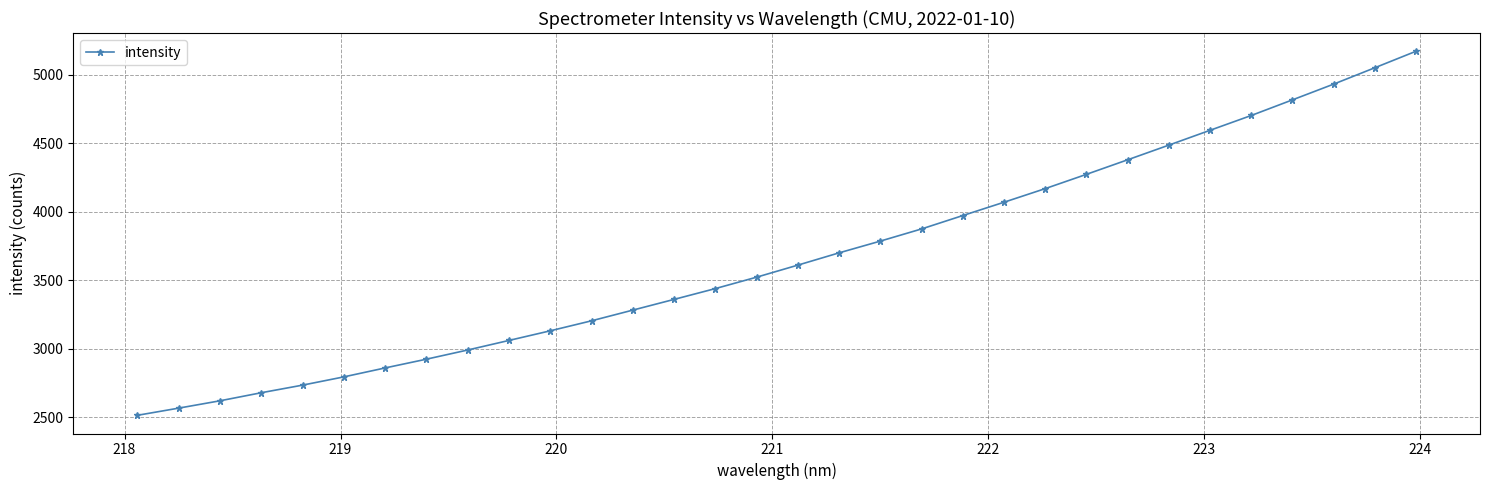

What is the difference between the maximum and minimum values?

2659.2